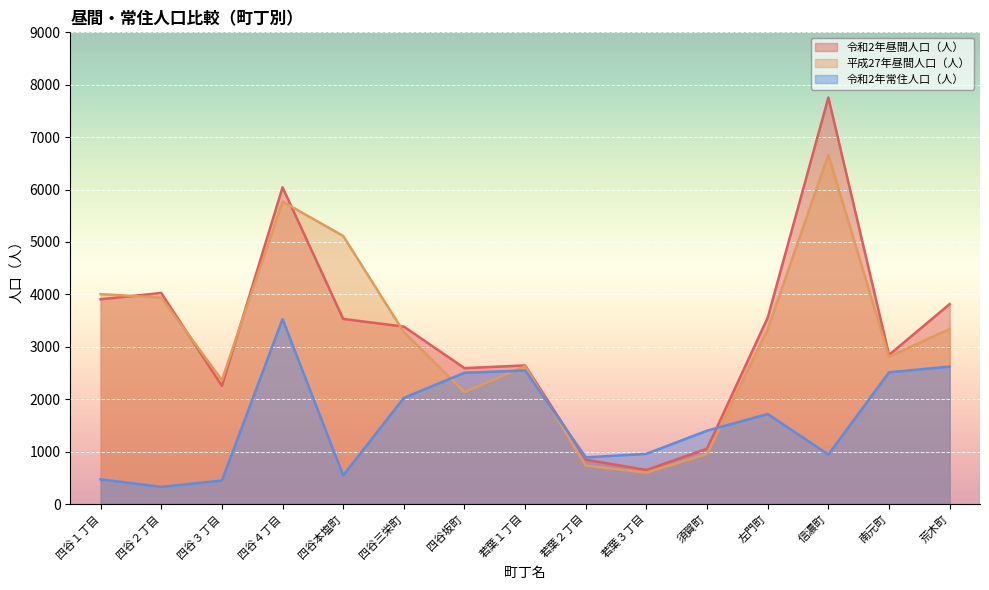

Reading left to right, what are all the values shown in this chart?

令和2年昼間人口（人）: 3907	4027	2256	6043	3532	3385	2593	2645	847	649	1058	3558	7756	2846	3815
平成27年昼間人口（人）: 4005	3939	2365	5771	5115	3281	2137	2629	733	601	957	3337	6664	2811	3339
令和2年常住人口（人）: 472	327	448	3529	546	2026	2505	2548	891	958	1400	1718	945	2514	2623